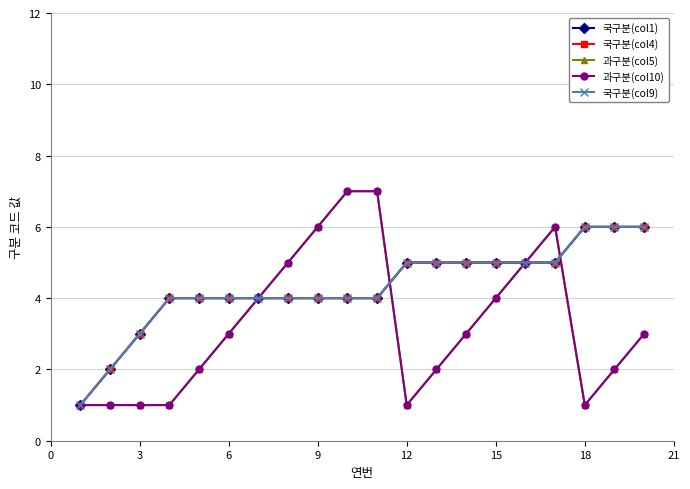

What is the highest value of the 국구분(col1) series?

6